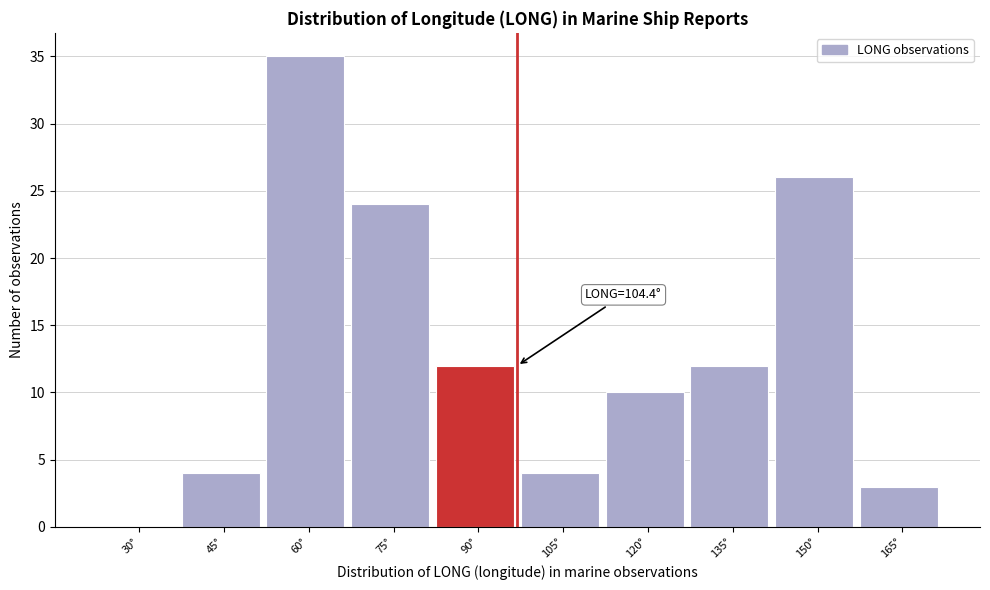

Reading left to right, transcribe all the data shown in this chart.

30°=0	45°=4	60°=35	75°=24	90°=12	105°=4	120°=10	135°=12	150°=26	165°=3